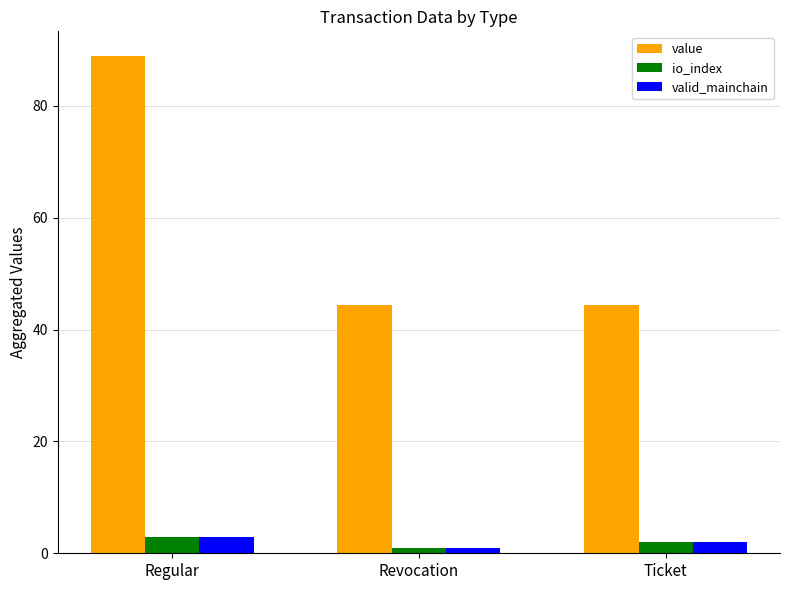

What is the label of the 2nd bar from the right?

Revocation